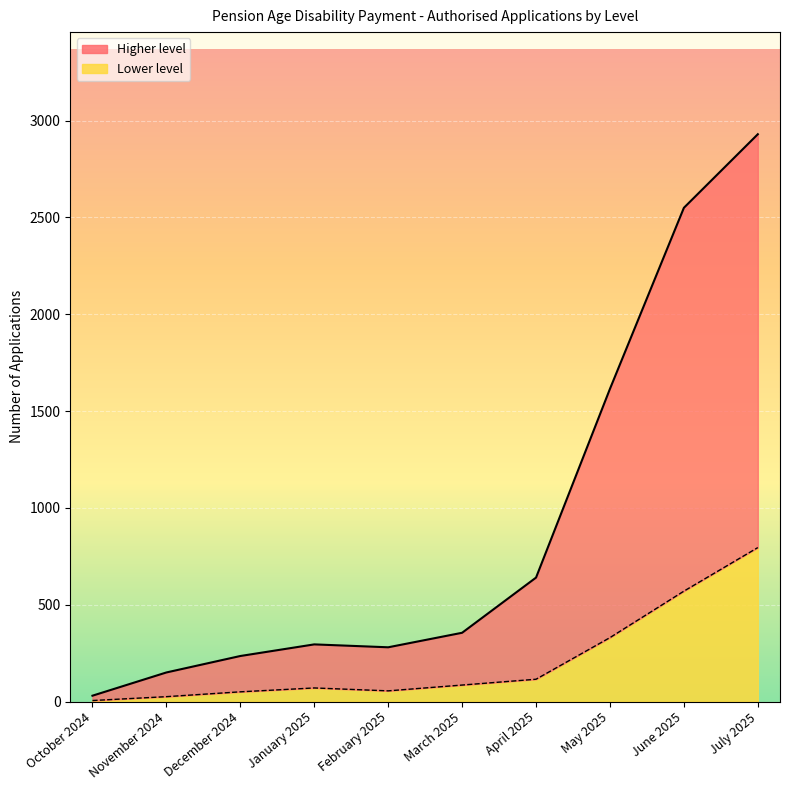

What is the difference between the Higher level values at November 2024 and March 2025?

205